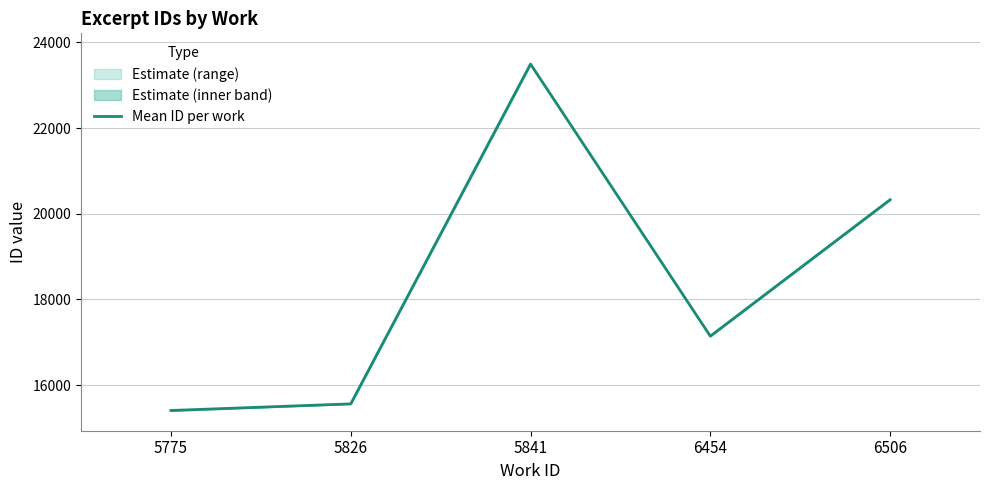

Between 5826 and 5775, which is larger?

5826